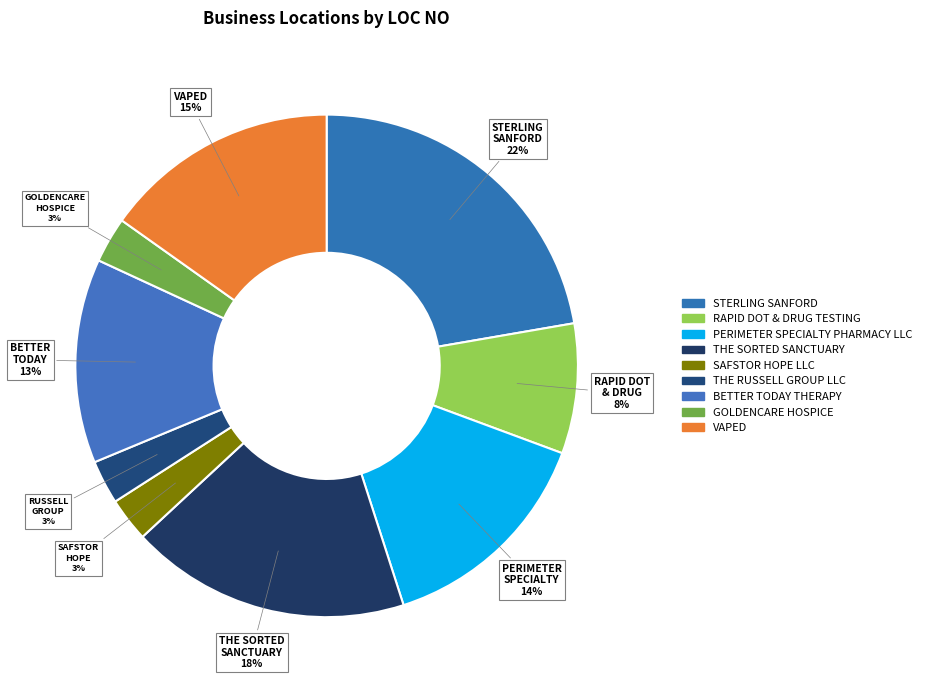

Is there a majority slice in this chart?

No